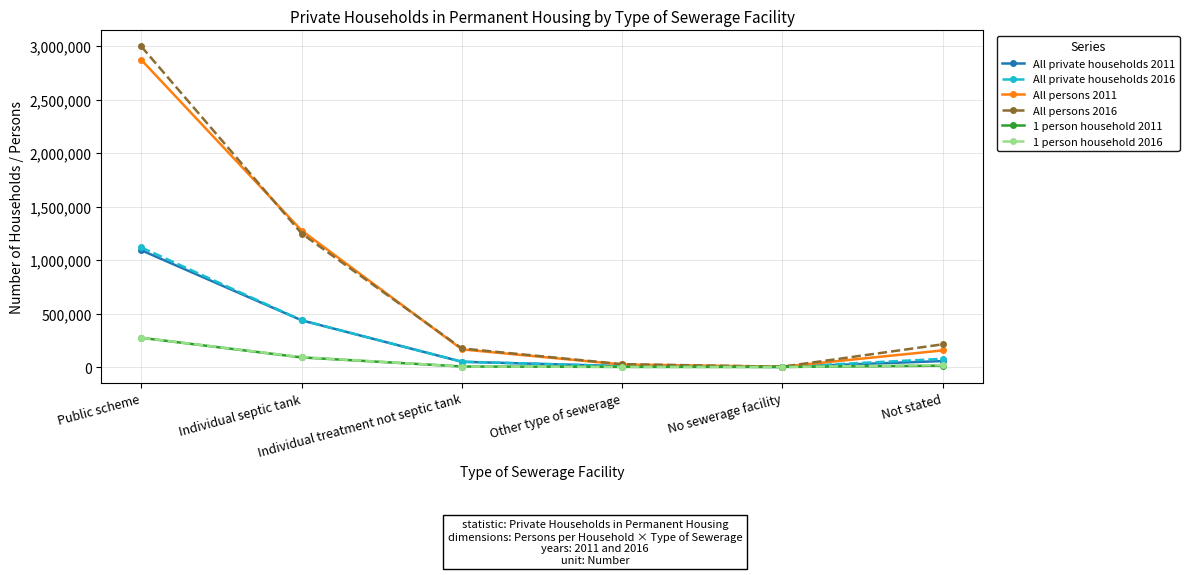

What is the maximum value shown in the chart?

2996956